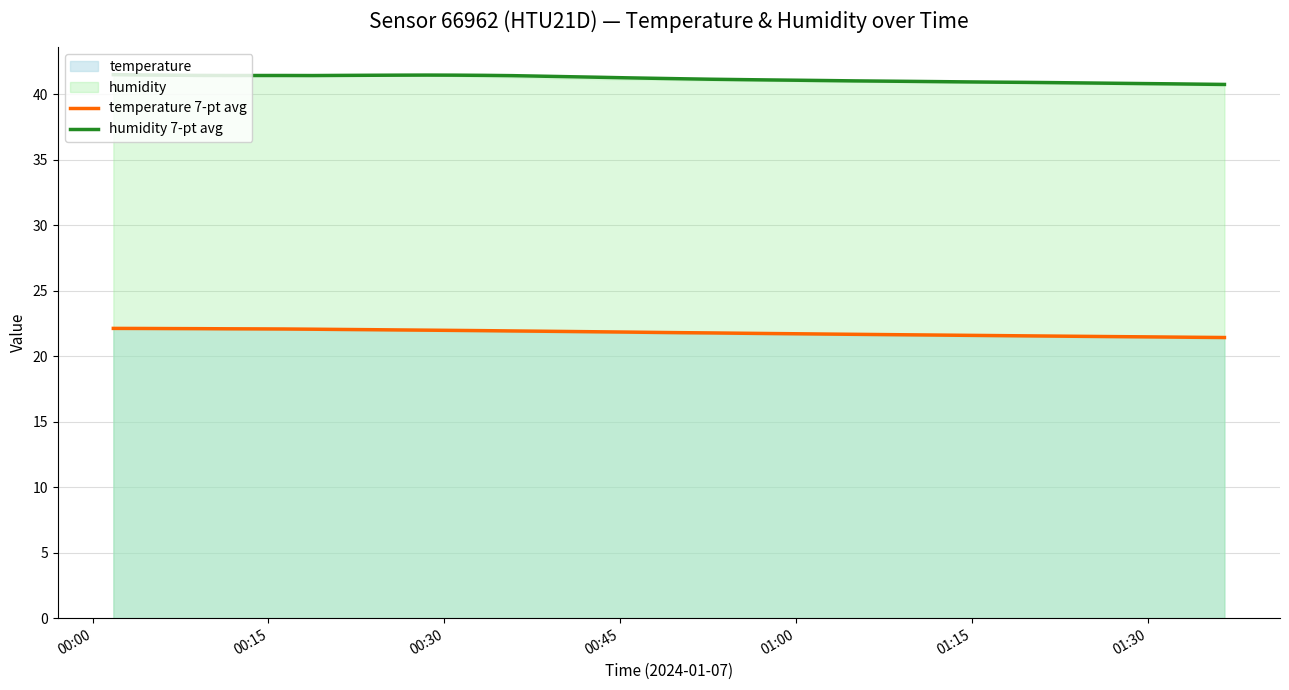

True or false: temperature 7-pt avg and humidity 7-pt avg intersect in this chart.

False